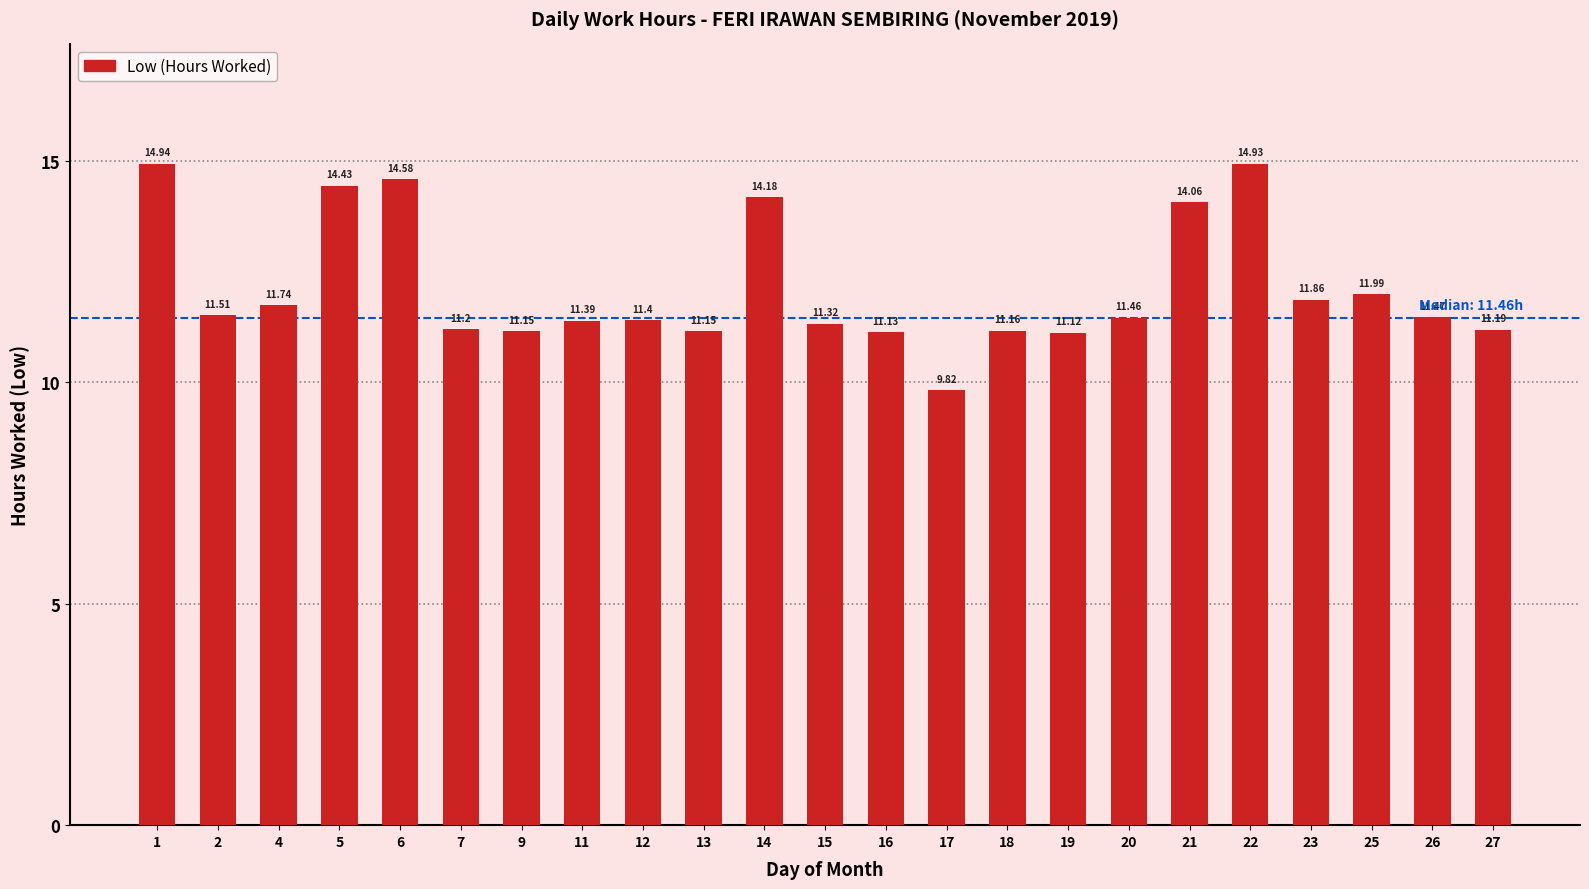

What is the sum of all values?

279.2